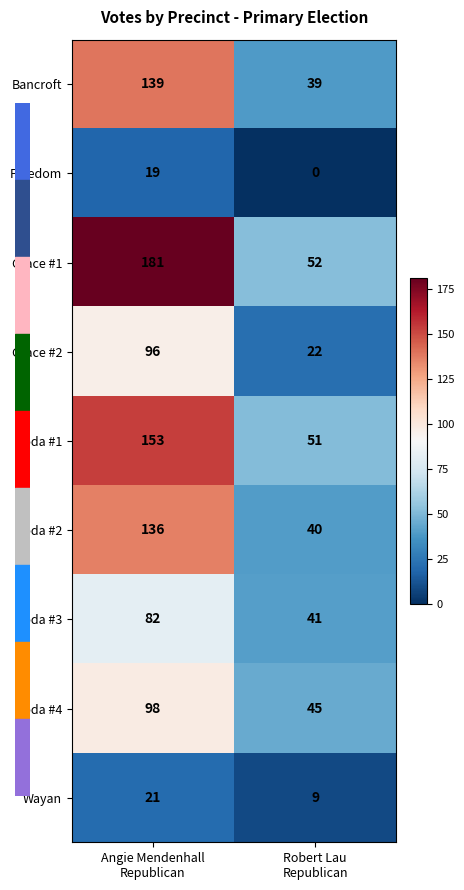

List the series in order of their peak value, highest first.

Grace #1, Soda #1, Bancroft, Soda #2, Soda #4, Grace #2, Soda #3, Wayan, Freedom